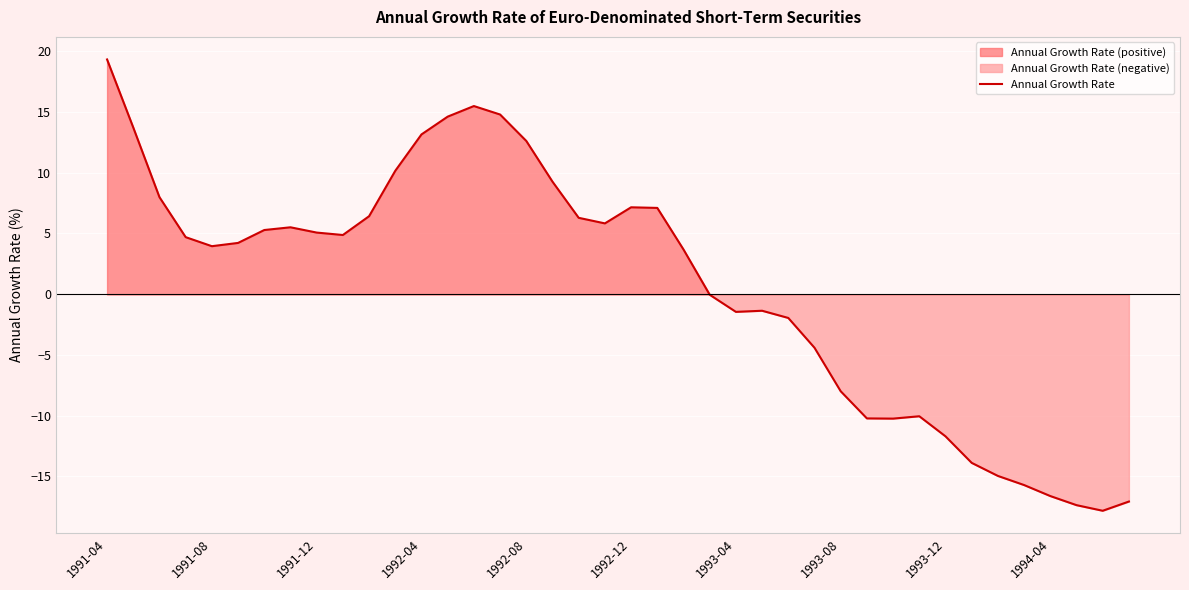

What is the value of the 40th point from the left?

-17.1